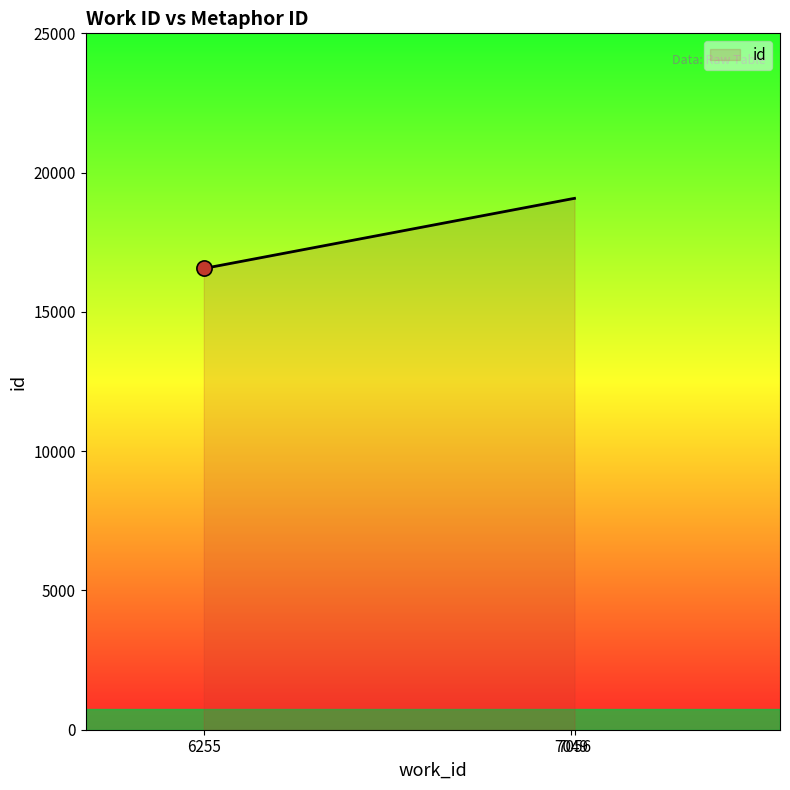

What is the change in value from 6255 to 7049?

+2497